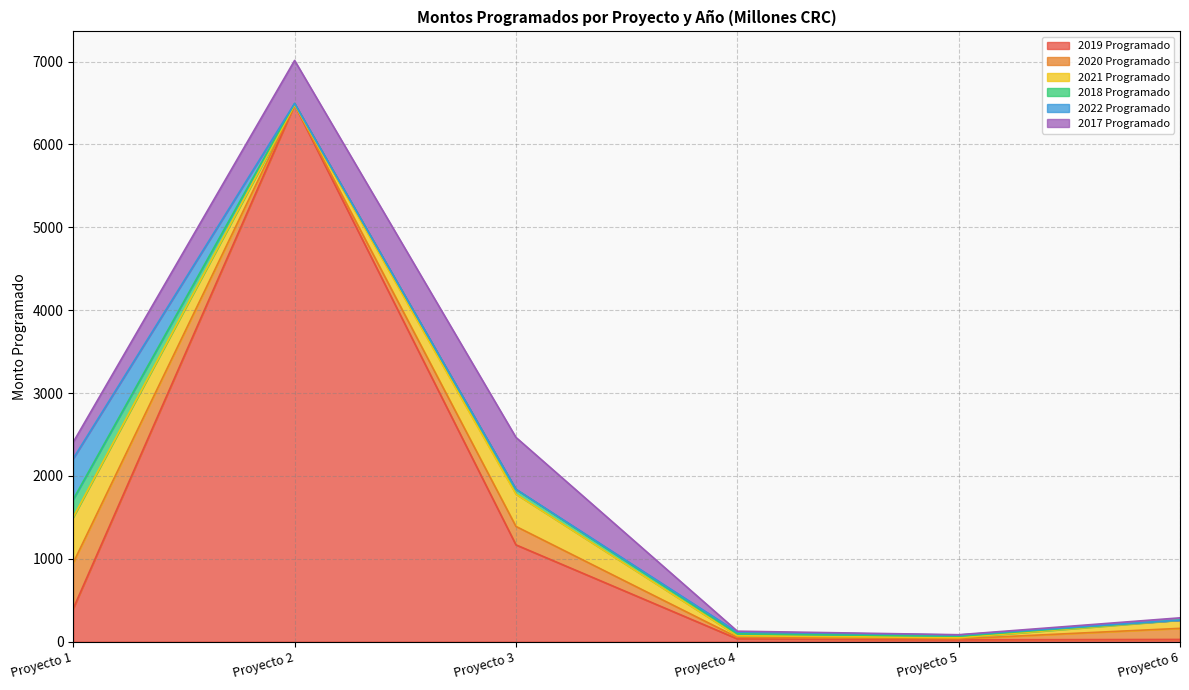

At which category is the sum across all series the highest?

Proyecto 2